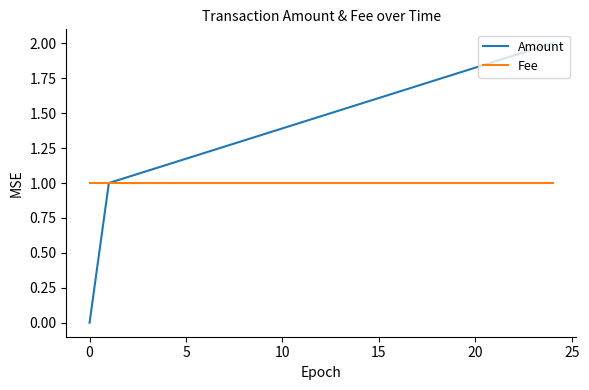

At how many categories does at least one series exceed 0?

4